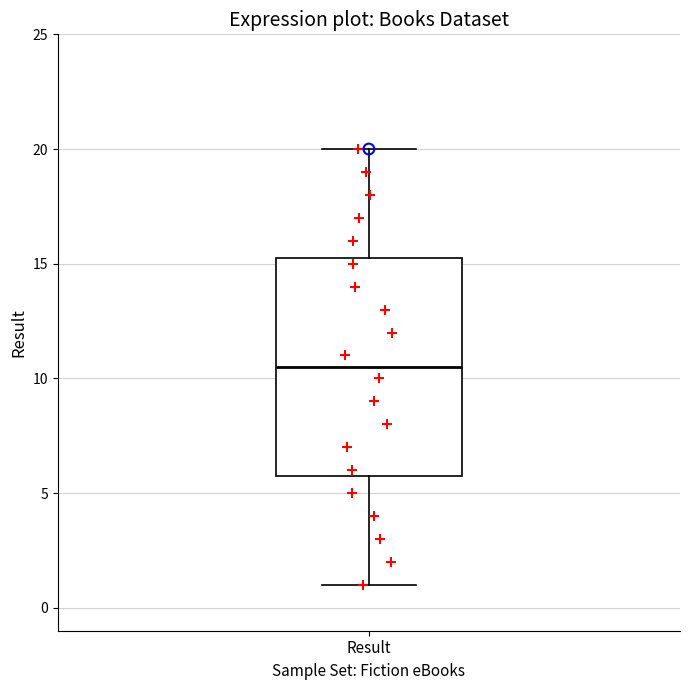

Read this box plot against the y-axis: the position of the median line, the range covered by the box, and the ends of both whiskers. The values are not printed on the chart, so give them approximately, as read against the axis.

median 10.5, box 6.0 to 15.5, whiskers 1.0 to 20.0